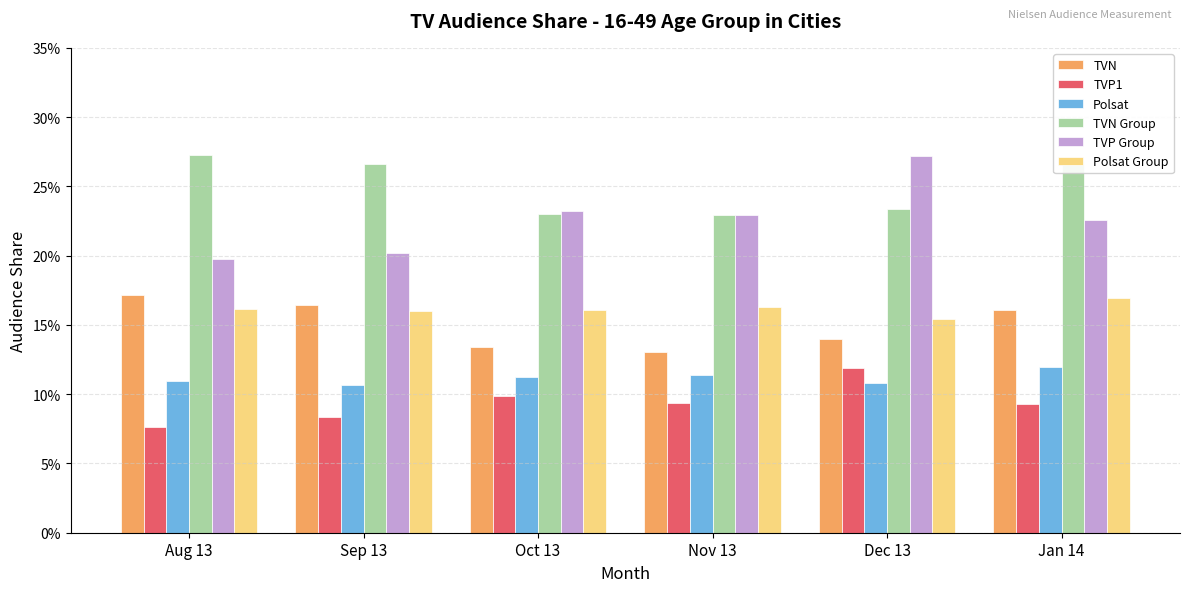

The value of TVP Group at Aug 13 is 0.2. True or false?

True